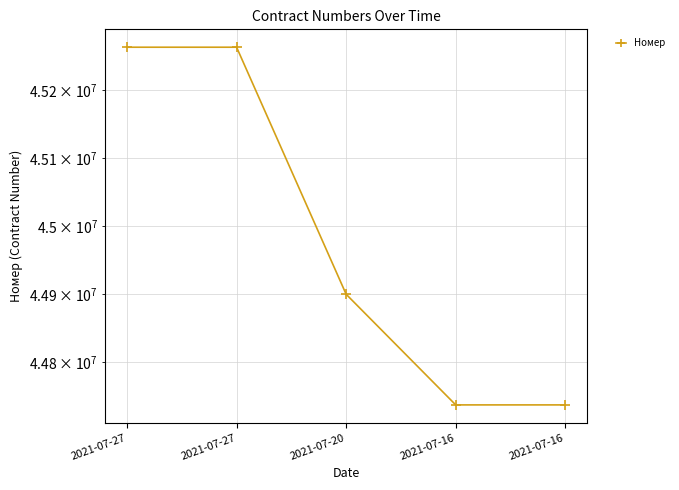

What is the value of the 3rd point from the left?

44899386